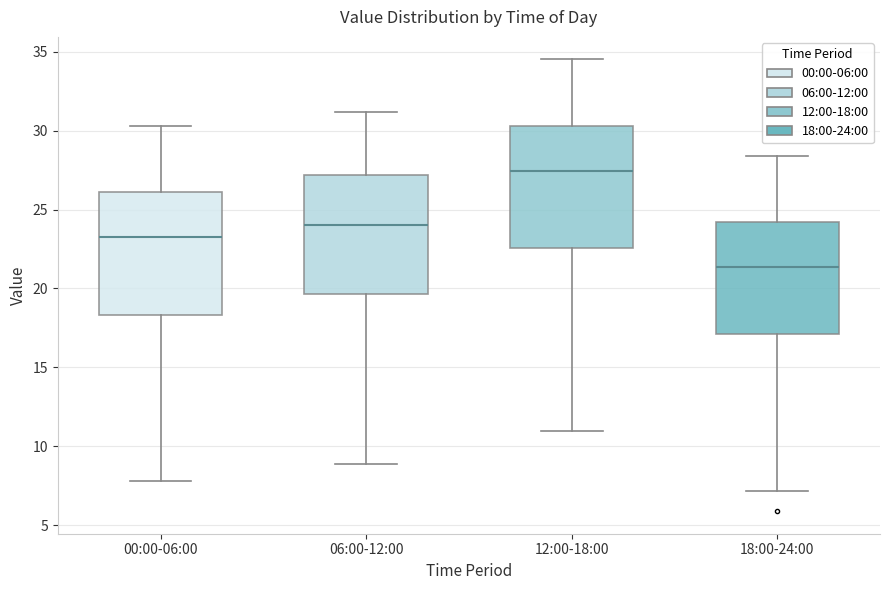

Reading left to right, transcribe this box plot: for each box, give where its median line is, the range the box spans, and where its two whiskers end, as read against the y-axis. The values are not printed on the chart, so give them approximately, as read against the axis.

00:00-06:00: median 23.5, box 18.5 to 26.0, whiskers 8.0 to 30.5
06:00-12:00: median 24.0, box 19.5 to 27.0, whiskers 9.0 to 31.0
12:00-18:00: median 27.5, box 22.5 to 30.5, whiskers 11.0 to 34.5
18:00-24:00: median 21.5, box 17.0 to 24.0, whiskers 7.0 to 28.5